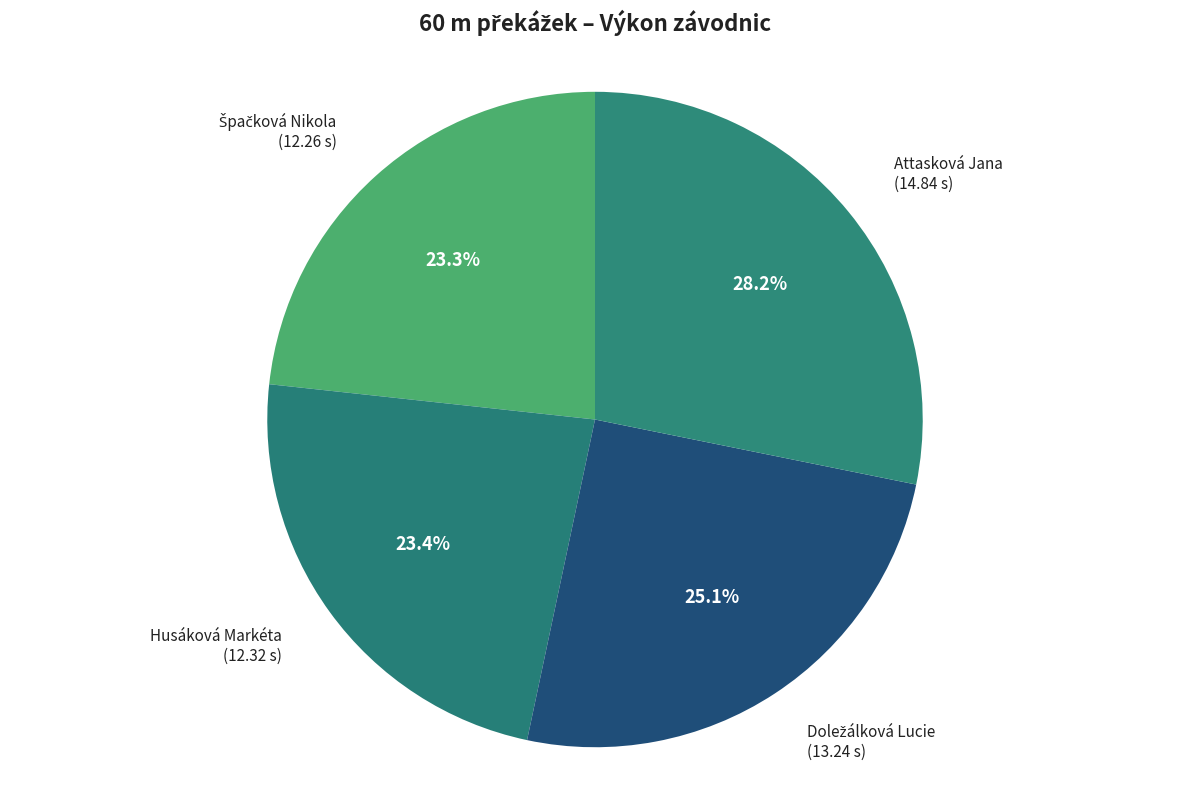

What is the largest slice in the pie chart?

Attasková Jana